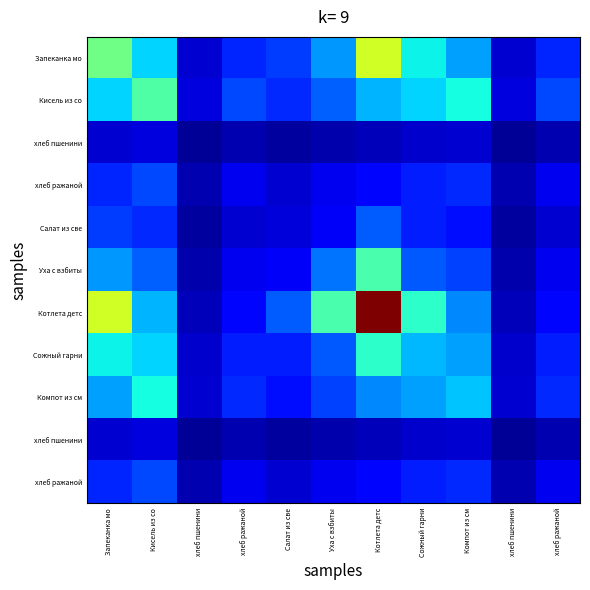

What is the total value across all series at Кисель из со?

2.7